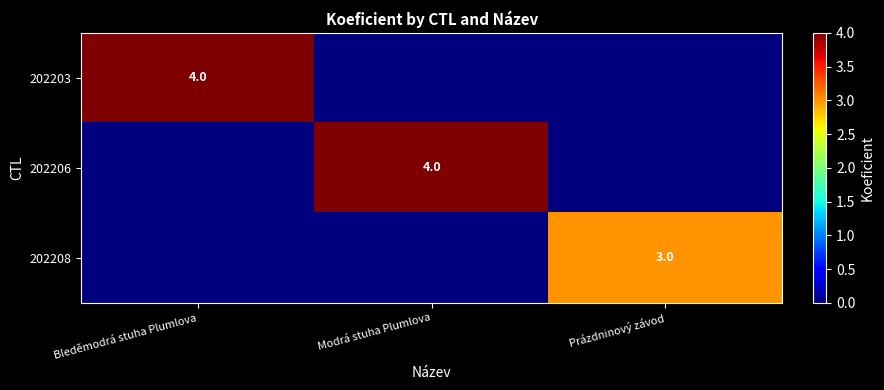

True or false: 202208 has a value of 3 at Prázdninový závod.

True